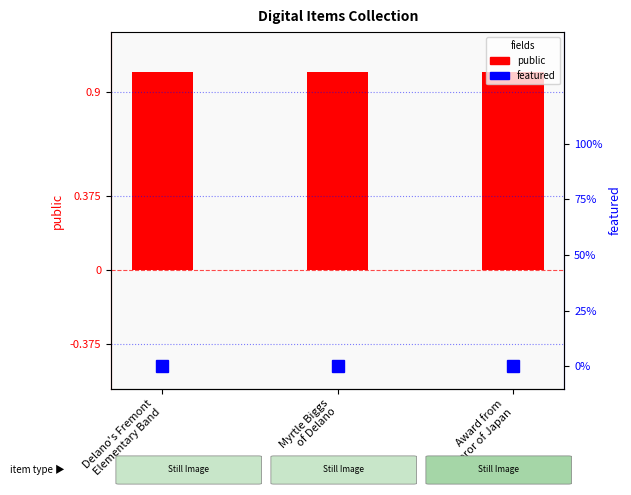

Reading right to left, extract all data points from this chart.

public: Award from
Emperor of Japan=1	Myrtle Biggs
of Delano=1	Delano's Fremont
Elementary Band=1
featured: Award from
Emperor of Japan=0	Myrtle Biggs
of Delano=0	Delano's Fremont
Elementary Band=0